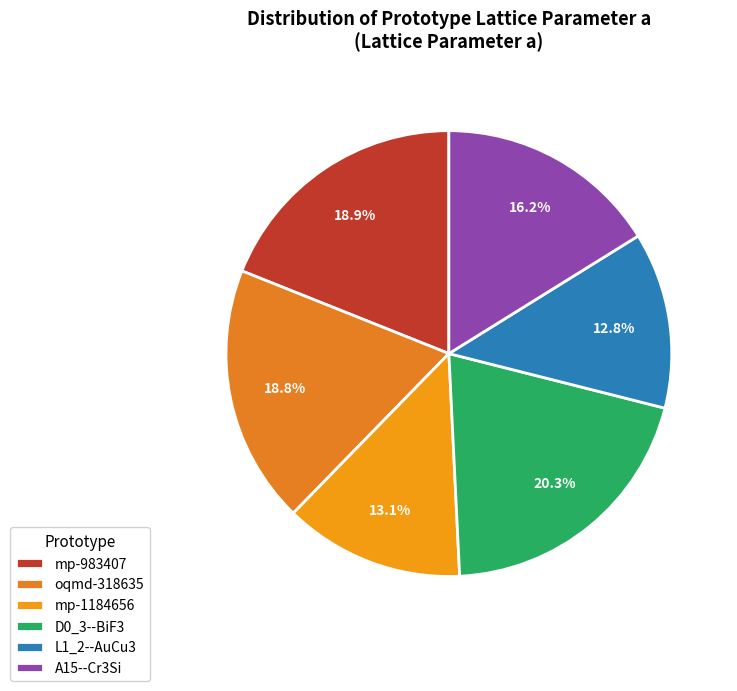

How much of the chart is everything except mp-983407?

81.1%